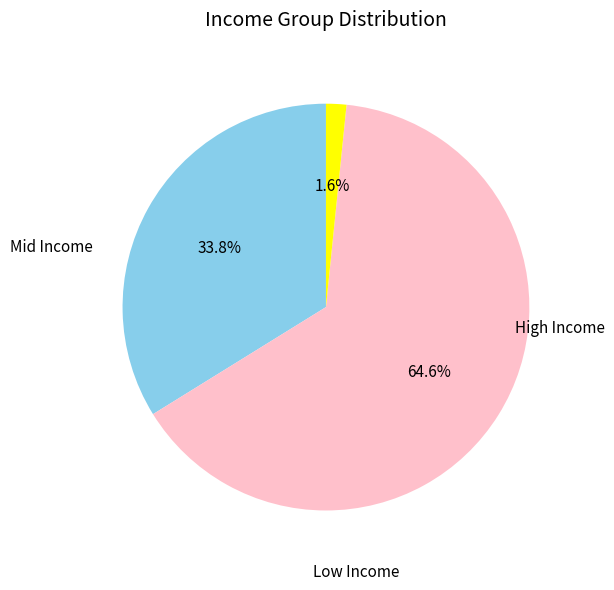

Is there any slice that represents more than half of the pie?

Yes